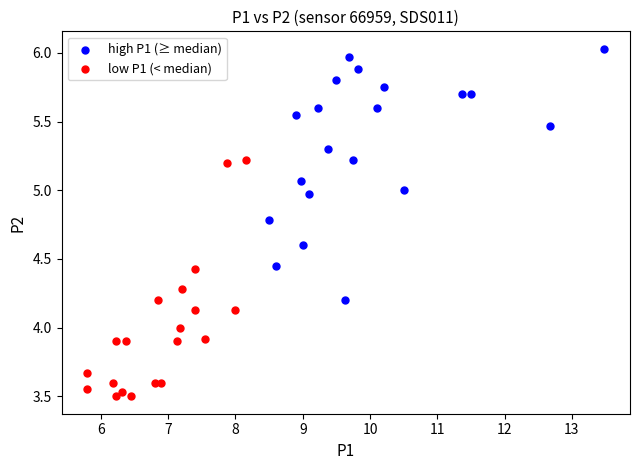

Which series contains the lowest Y value?

low P1 (< median)